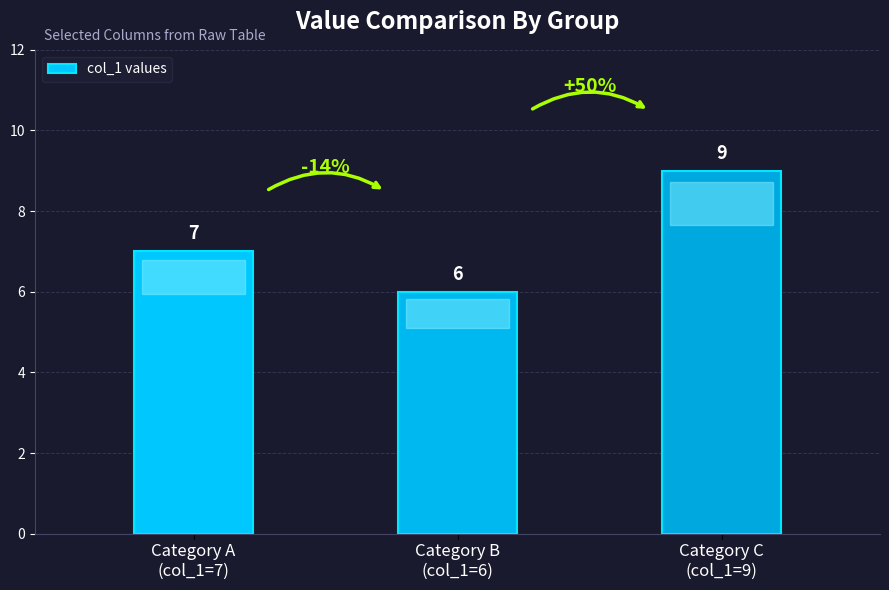

Which has a higher value, Category C
(col_1=9) or Category B
(col_1=6)?

Category C
(col_1=9)